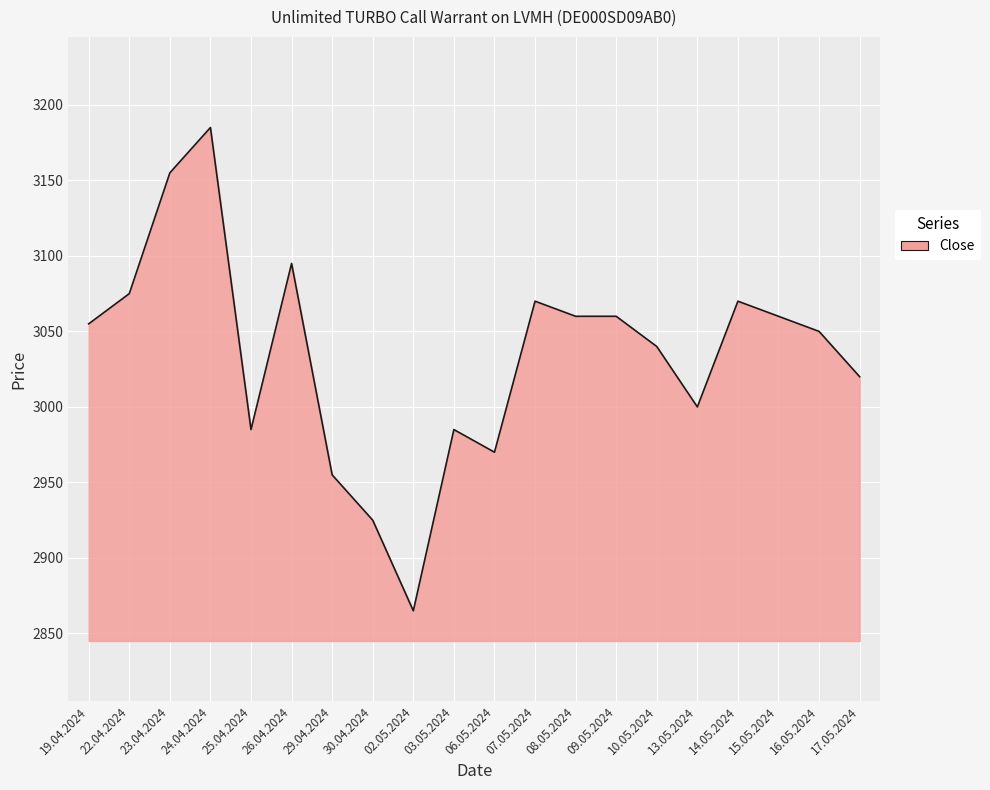

How many lines are shown in the chart?

1